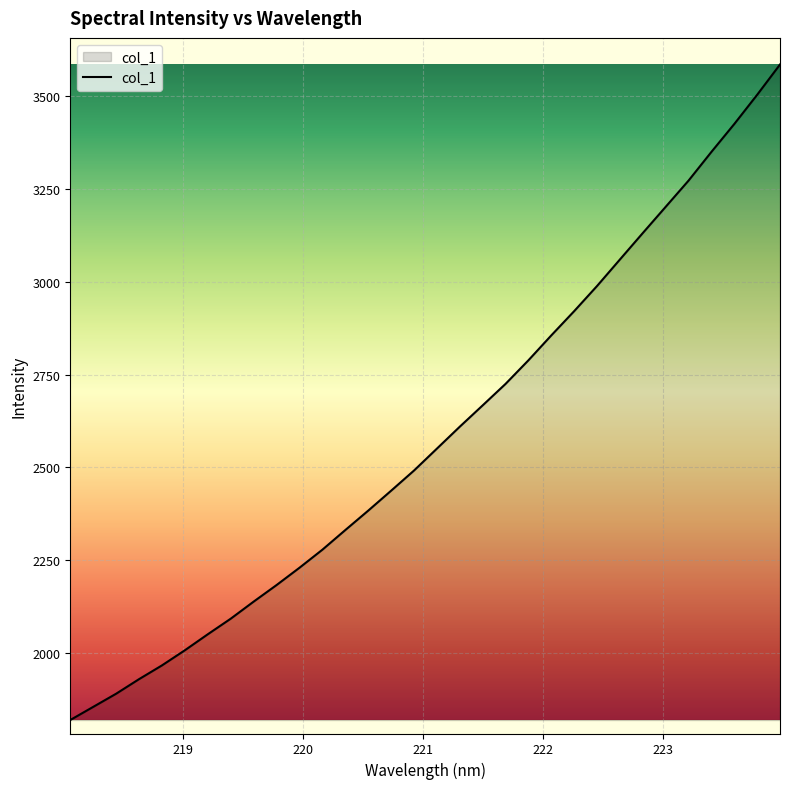

What is the difference between the maximum and minimum values?

1766.9